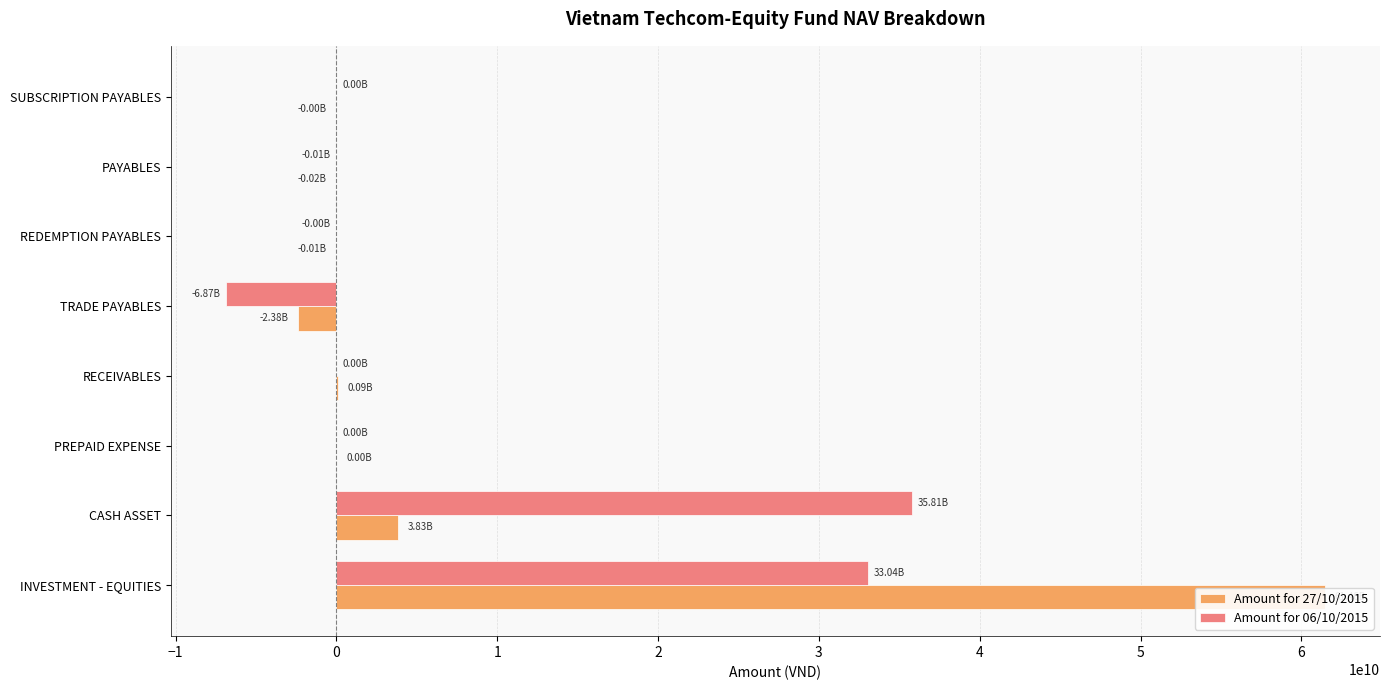

Is the value of Amount for 27/10/2015 at −1 greater than the value of Amount for 06/10/2015 at 5?

Yes